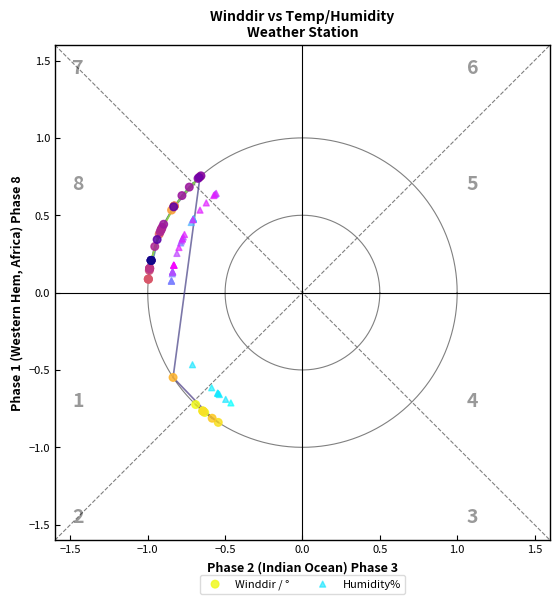

Which series reaches the minimum Y coordinate?

Winddir / °